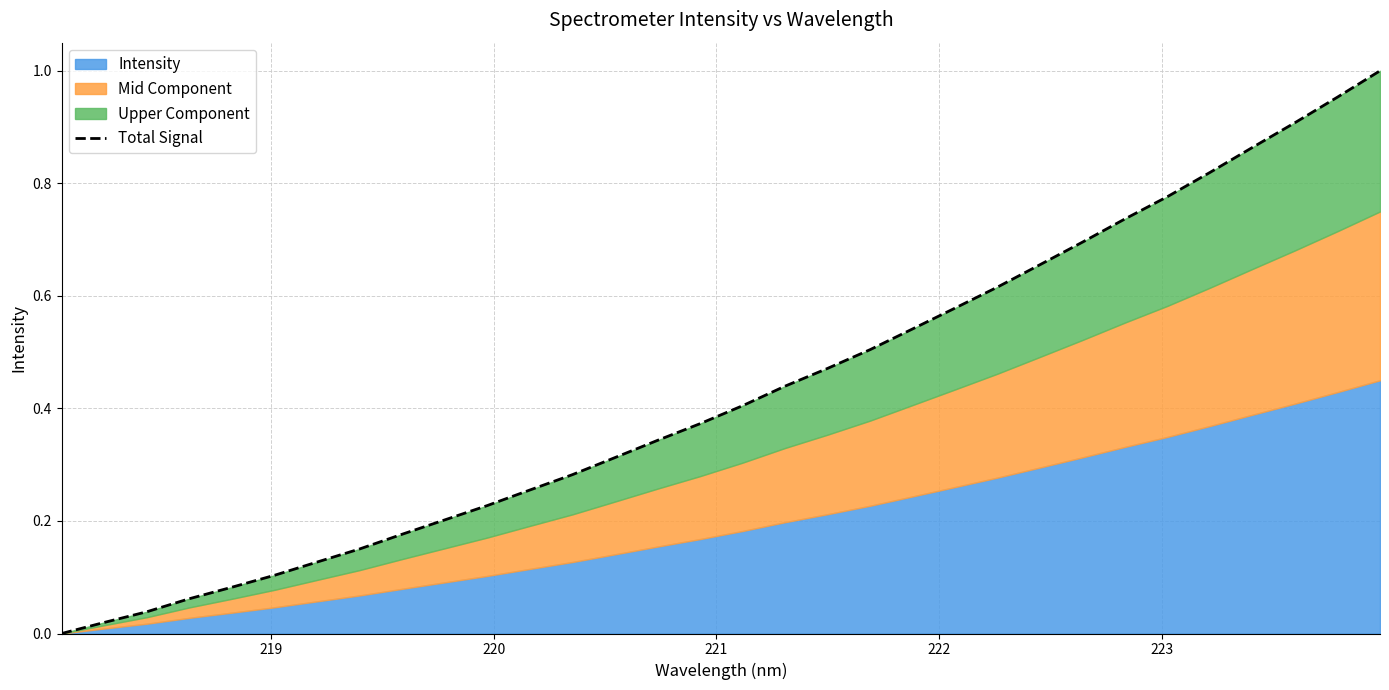

Reading left to right, list all the values displayed in this chart.

0.0	0.0	0.0	0.1	0.1	0.1	0.1	0.2	0.2	0.2	0.2	0.3	0.3	0.3	0.3	0.4	0.4	0.4	0.5	0.5	0.5	0.6	0.6	0.7	0.7	0.7	0.8	0.8	0.9	0.9	1.0	1.0